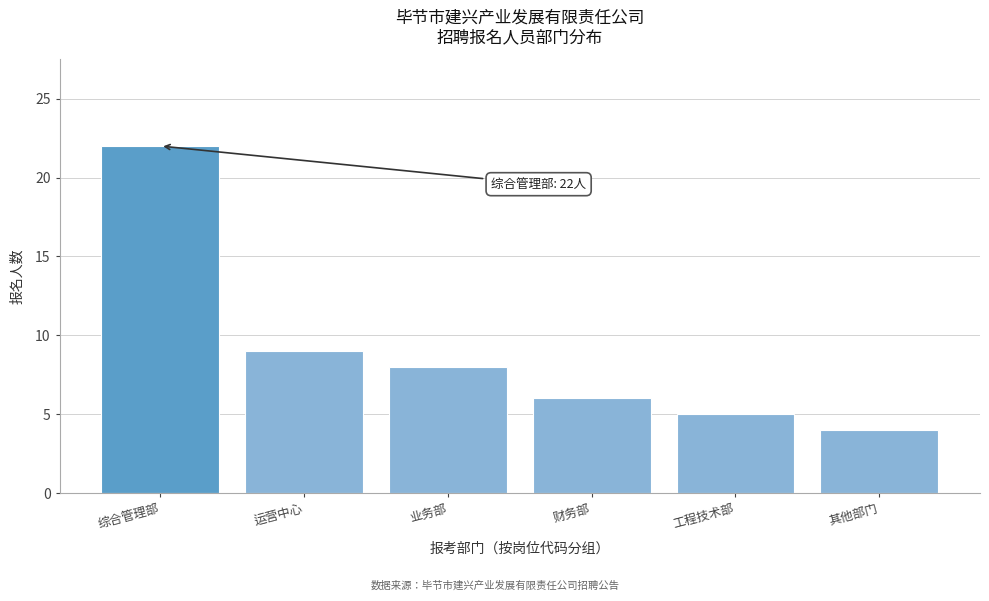

Reading right to left, what are all the values shown in this chart?

其他部门=4	工程技术部=5	财务部=6	业务部=8	运营中心=9	综合管理部=22